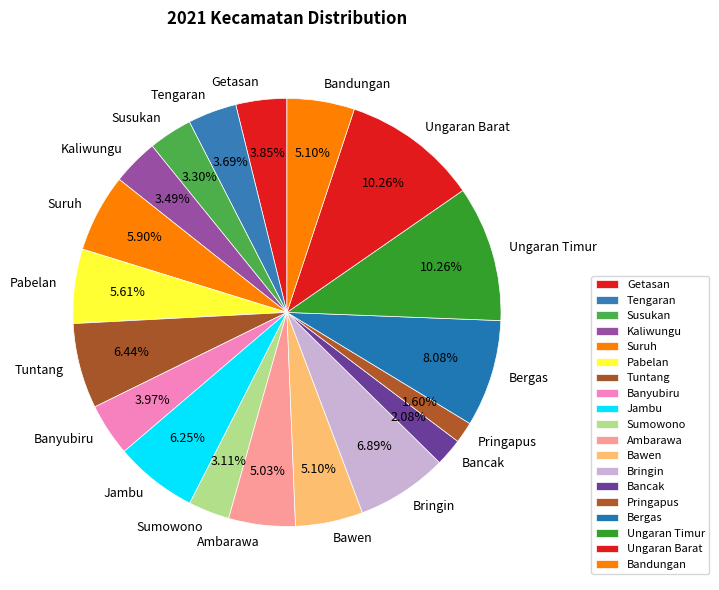

How many slices are in this pie chart?

19